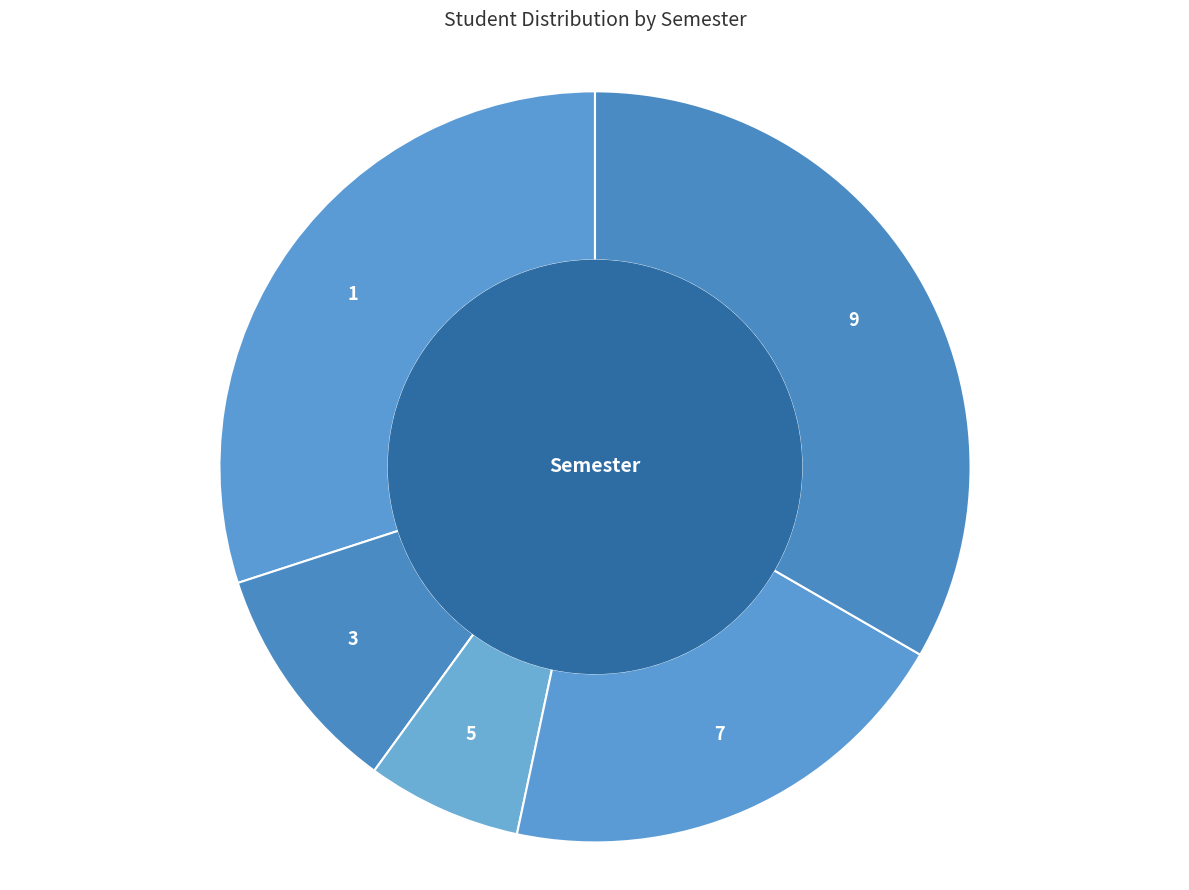

The 3 slice represents 2% of the pie. True or false?

False